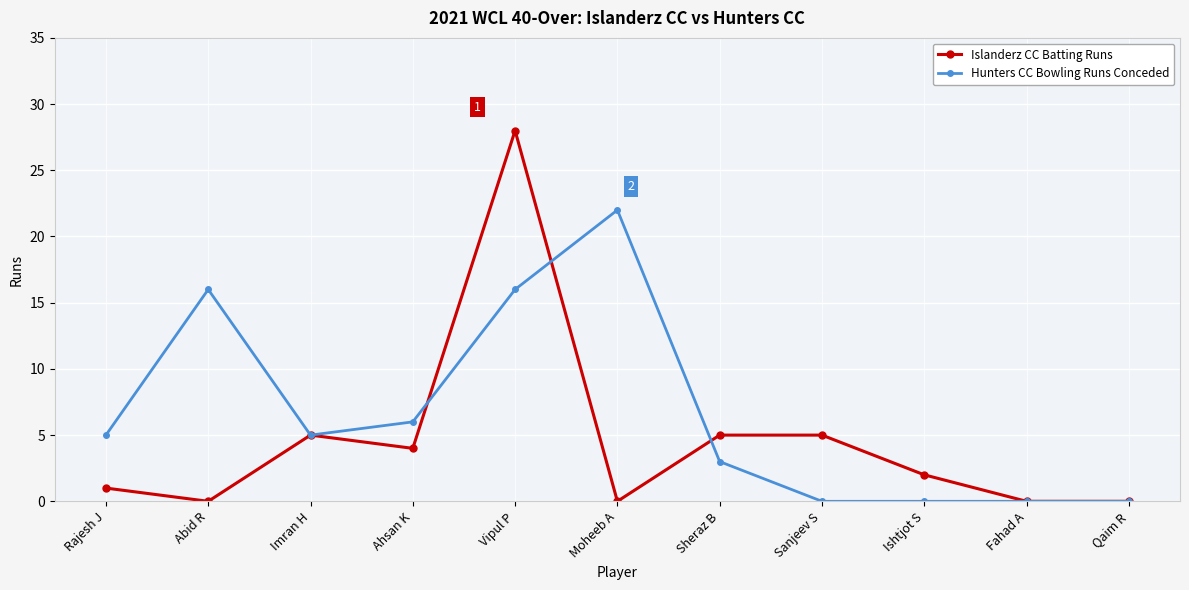

At which category does Hunters CC Bowling Runs Conceded reach its first local peak?

Abid R